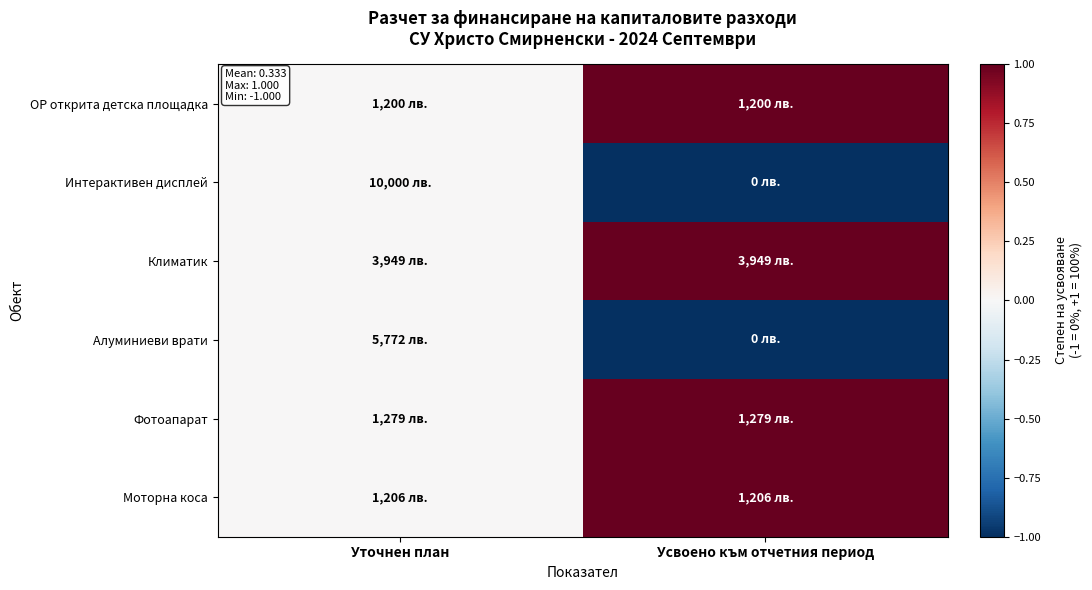

What is the greatest value displayed?

1